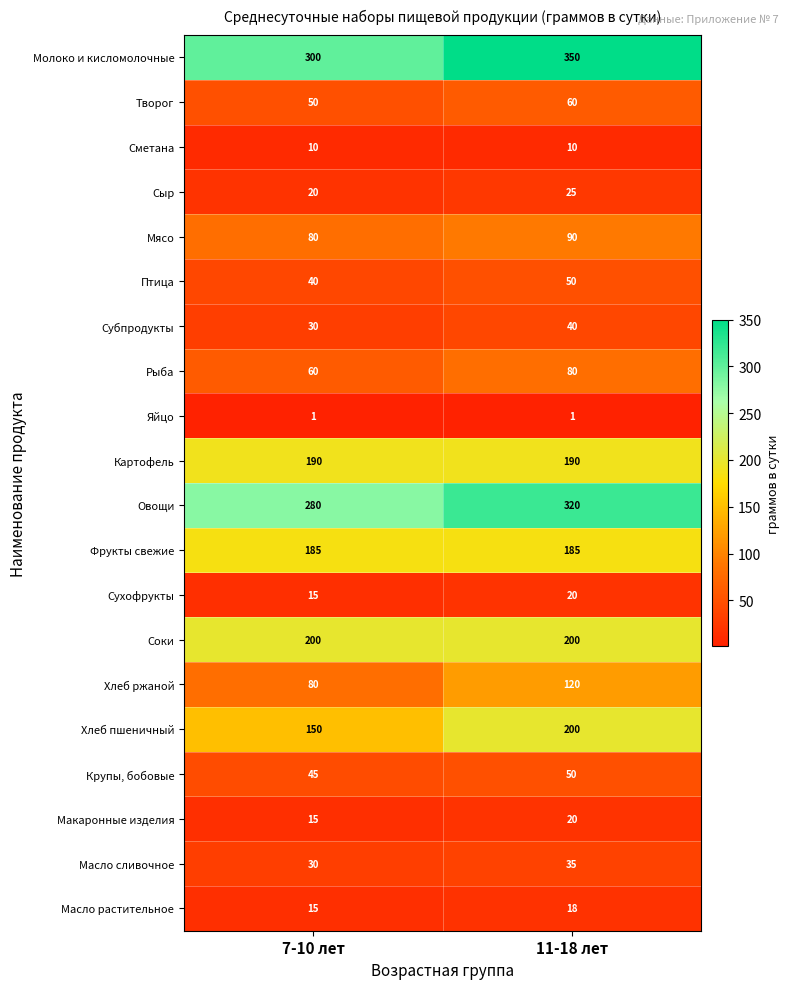

List the labels in order of Молоко и кисломолочные value, smallest first.

7-10 лет, 11-18 лет